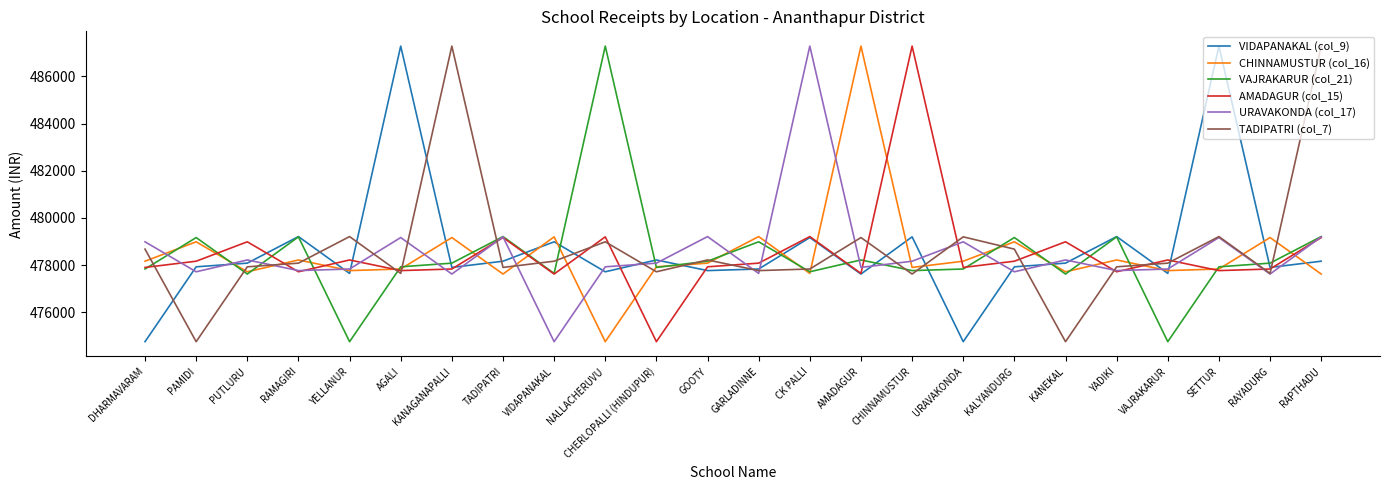

What is the average value of the CHINNAMUSTUR (col_16) series?

478455